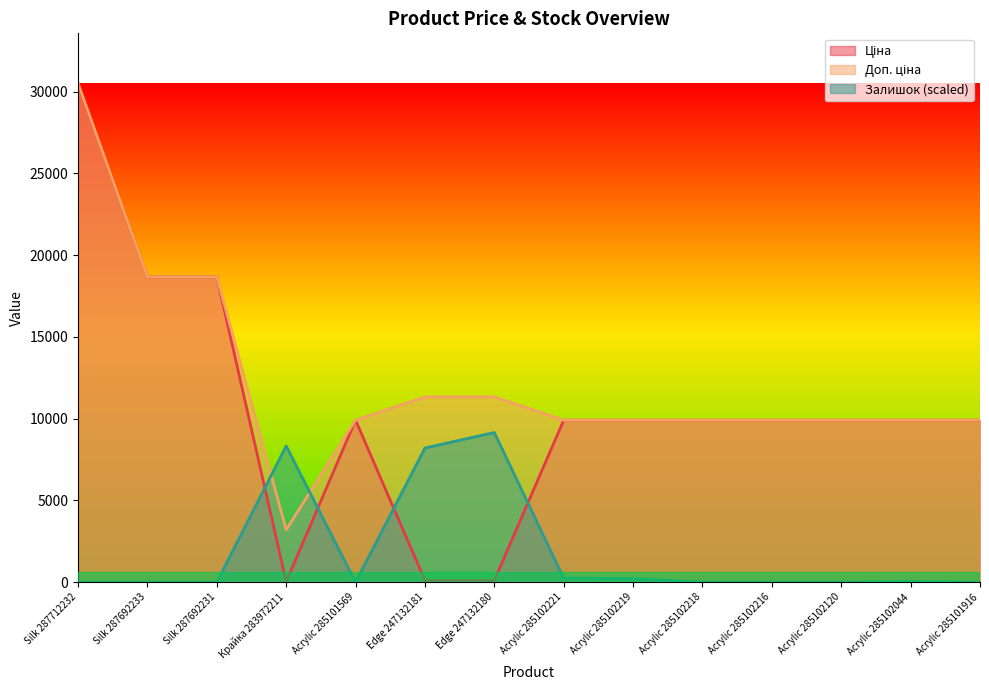

Where is the first local minimum for Ціна?

Крайка 283972211